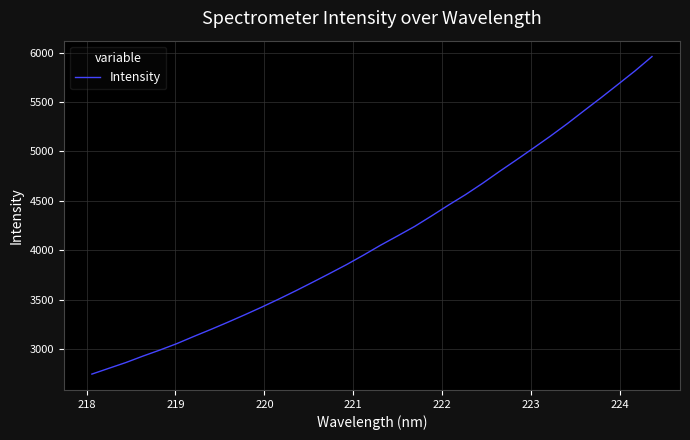

What is the smallest value displayed?

2746.7